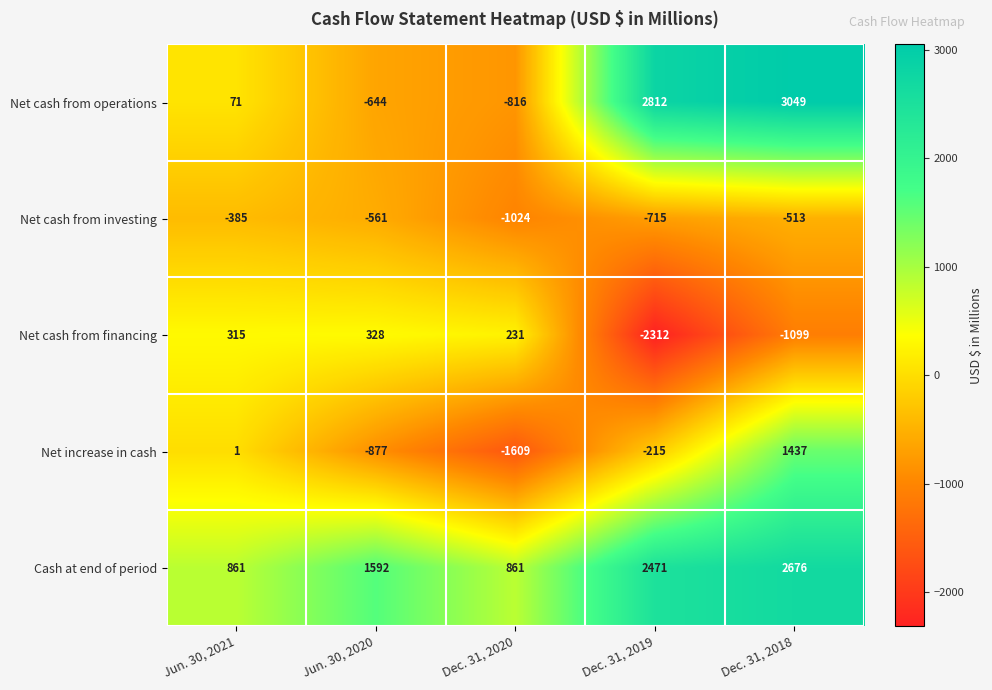

What is the spread (max minus min) of values at Dec. 31, 2018?

4148